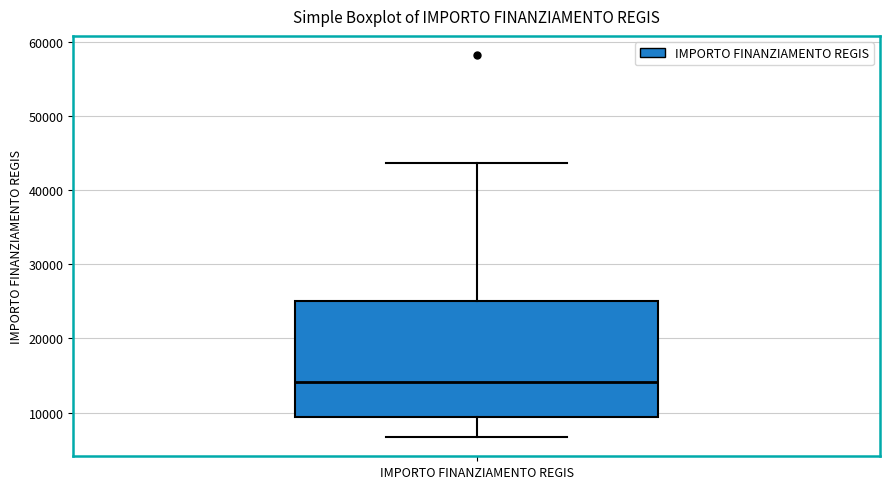

Where does the lower whisker of the box for IMPORTO FINANZIAMENTO REGIS end on the y-axis? The values are not printed on the chart, so give them approximately, as read against the axis.

7000